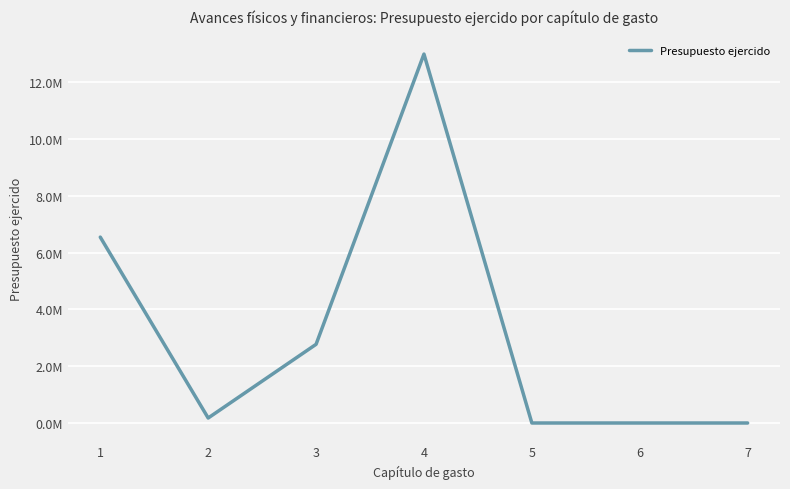

Does the chart have visible grid lines?

Yes